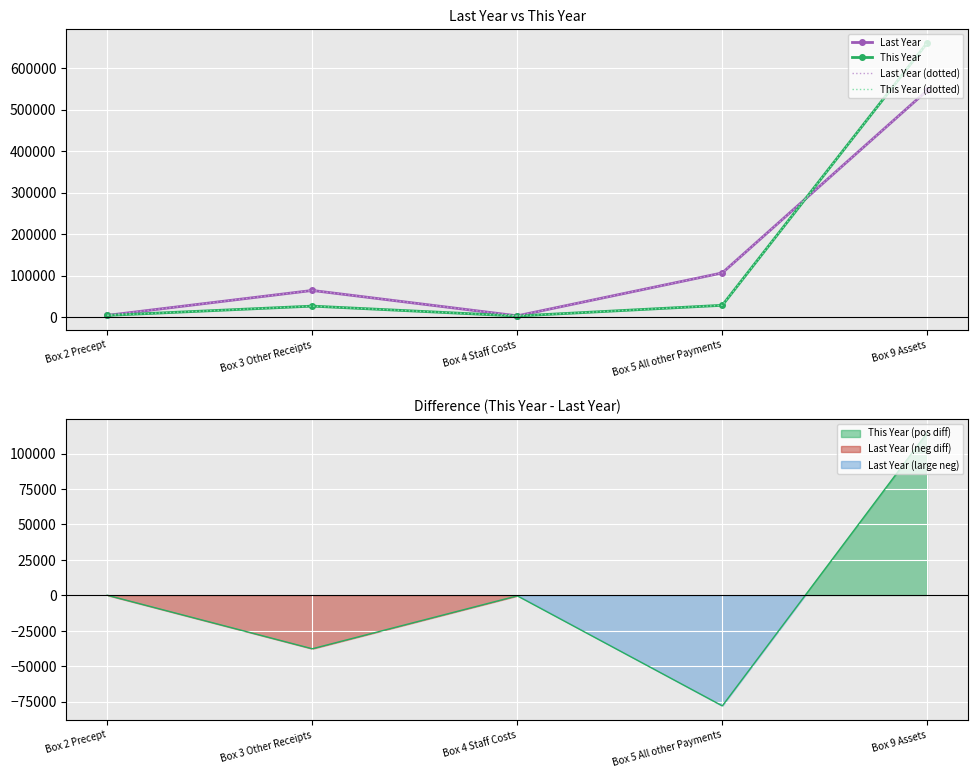

Rank the series by their maximum value, from highest to lowest.

This Year, This Year (dotted), Last Year, Last Year (dotted)